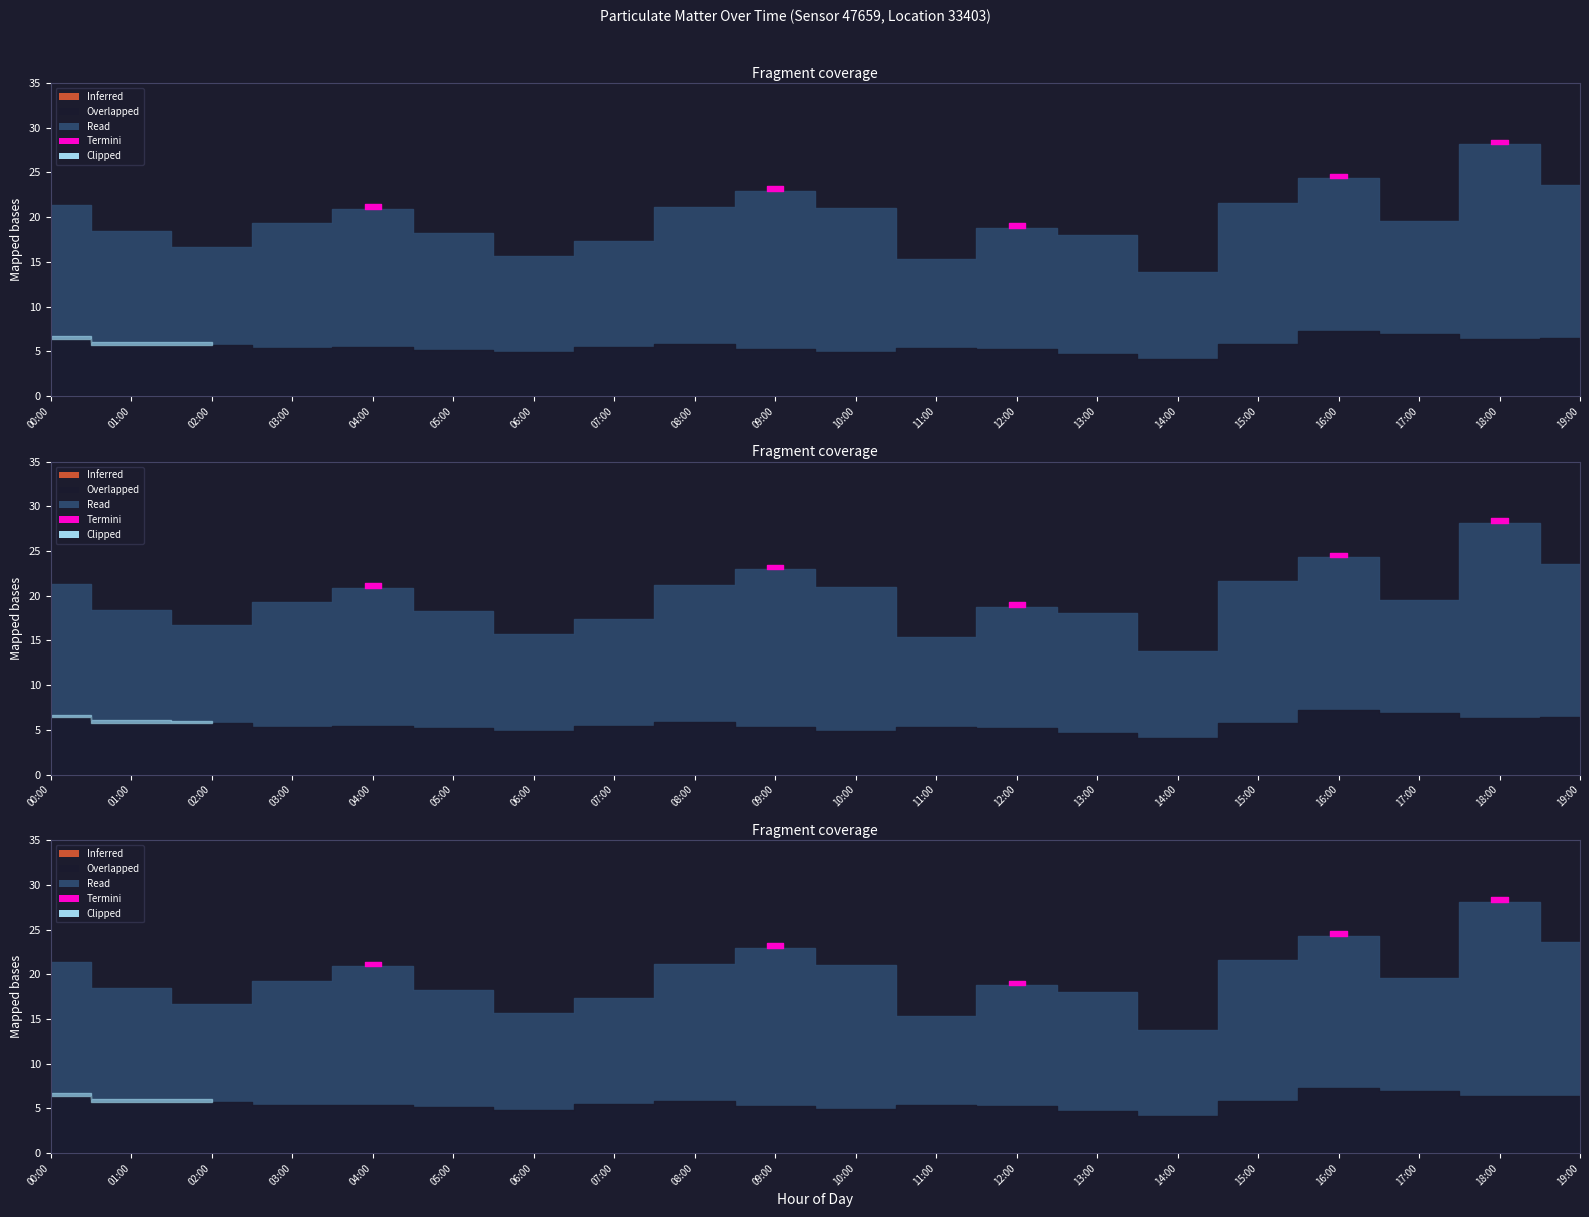

True or false: P1 and P2 intersect in this chart.

False